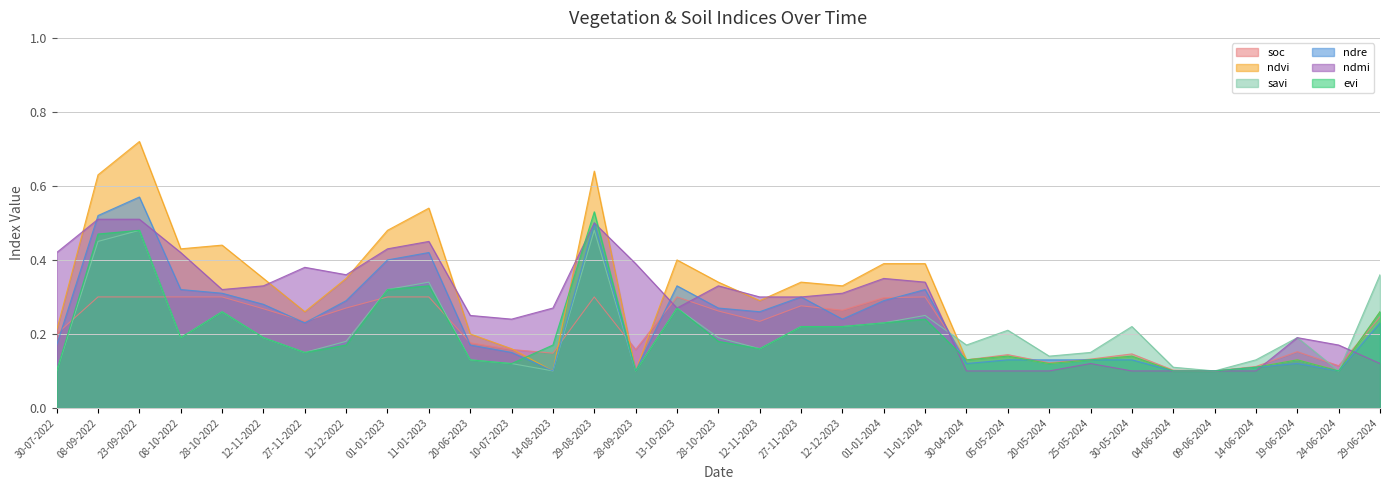

Rank the categories by ndre value from lowest to highest.

14-08-2023, 28-09-2023, 04-06-2024, 09-06-2024, 24-06-2024, 14-06-2024, 30-04-2024, 19-06-2024, 05-05-2024, 20-05-2024, 25-05-2024, 30-05-2024, 10-07-2023, 30-07-2022, 20-06-2023, 27-11-2022, 29-06-2024, 12-12-2023, 12-11-2023, 28-10-2023, 12-11-2022, 12-12-2022, 01-01-2024, 27-11-2023, 28-10-2022, 08-10-2022, 11-01-2024, 13-10-2023, 01-01-2023, 11-01-2023, 29-08-2023, 08-09-2022, 23-09-2022